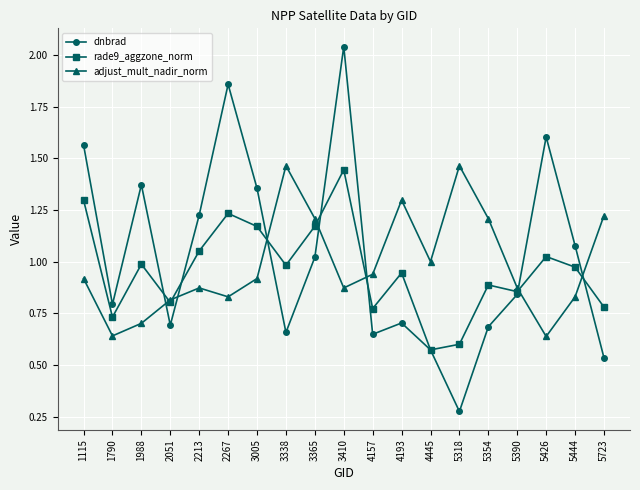

Where do dnbrad and adjust_mult_nadir_norm first cross each other?

1988 and 2051